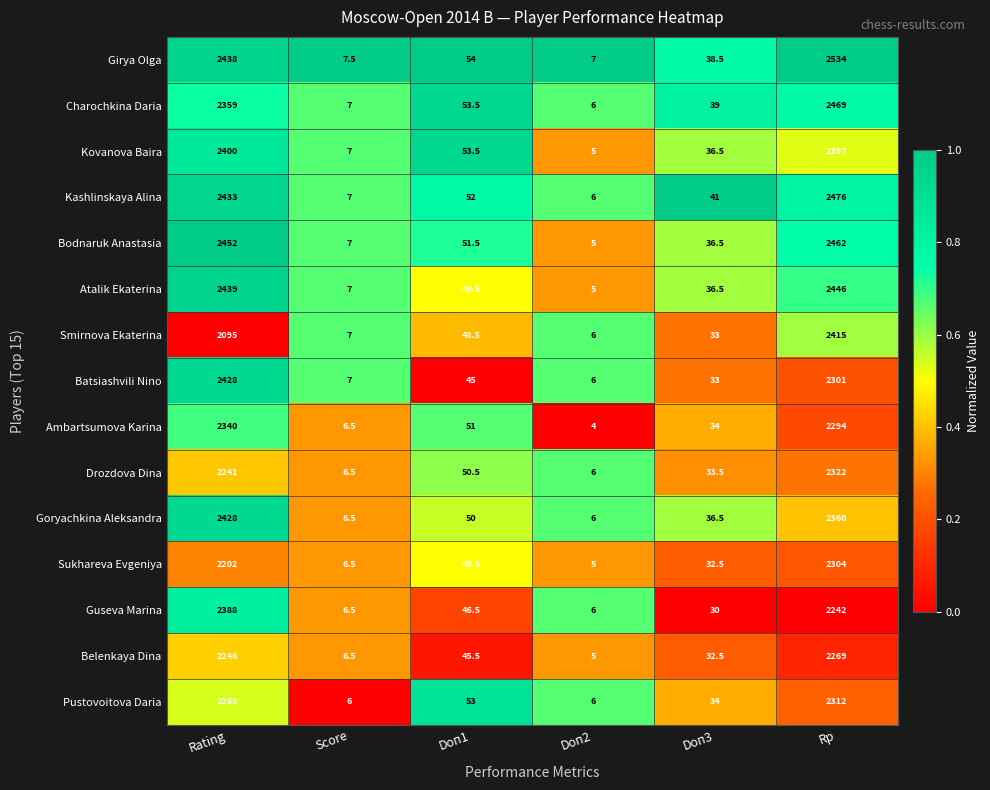

What is the sum of the Girya Olga values at Doп2 and Score?

14.5